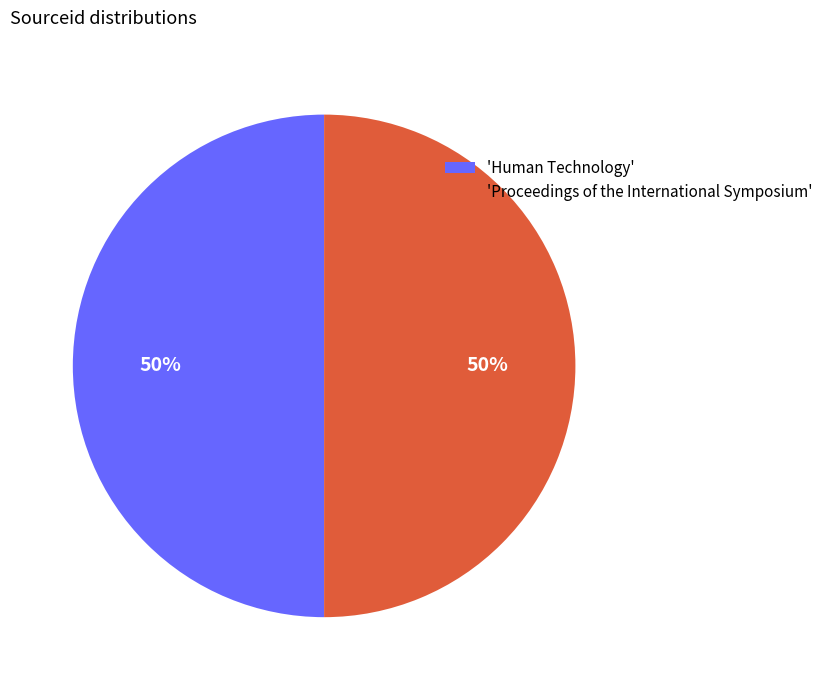

Combined, do 'Proceedings of the International Symposium' and 'Human Technology' account for over 50%?

Yes